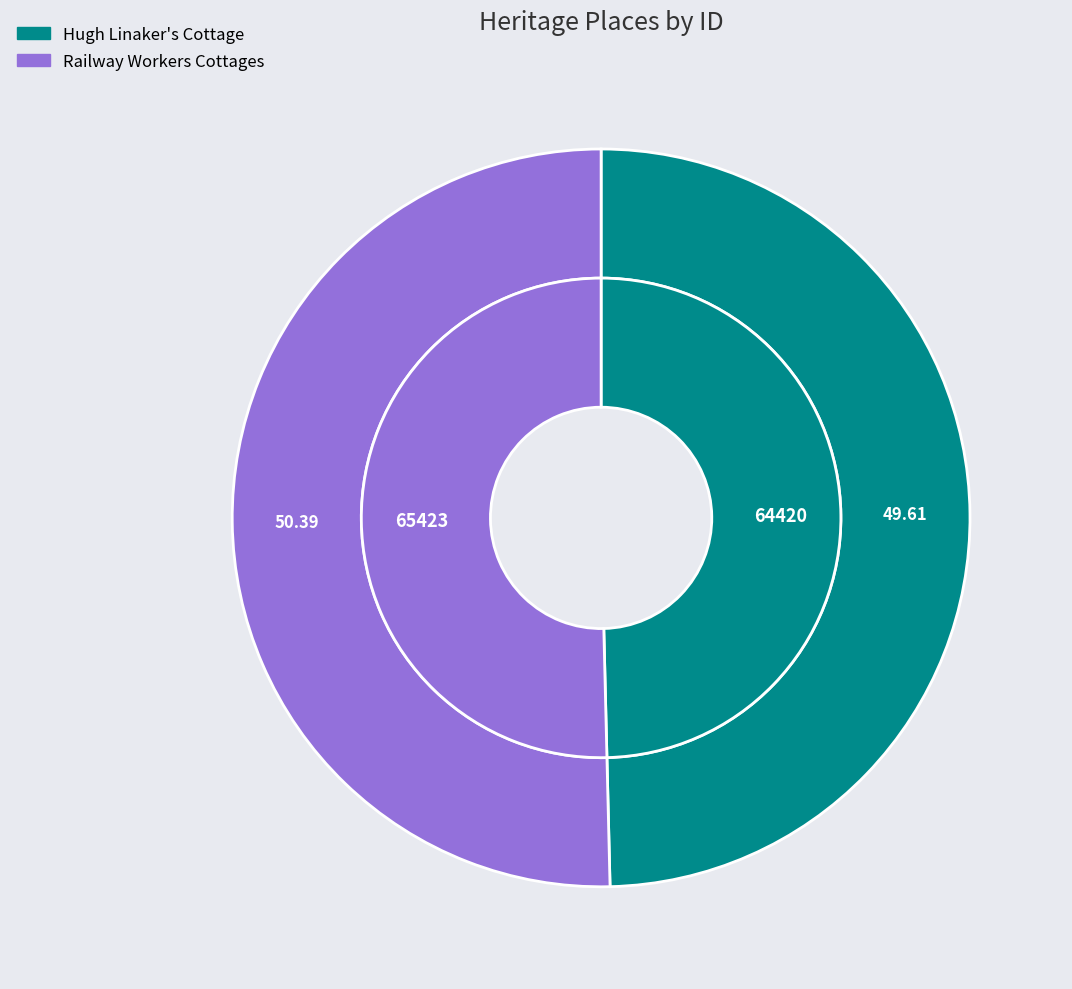

How many slices are in this pie chart?

2